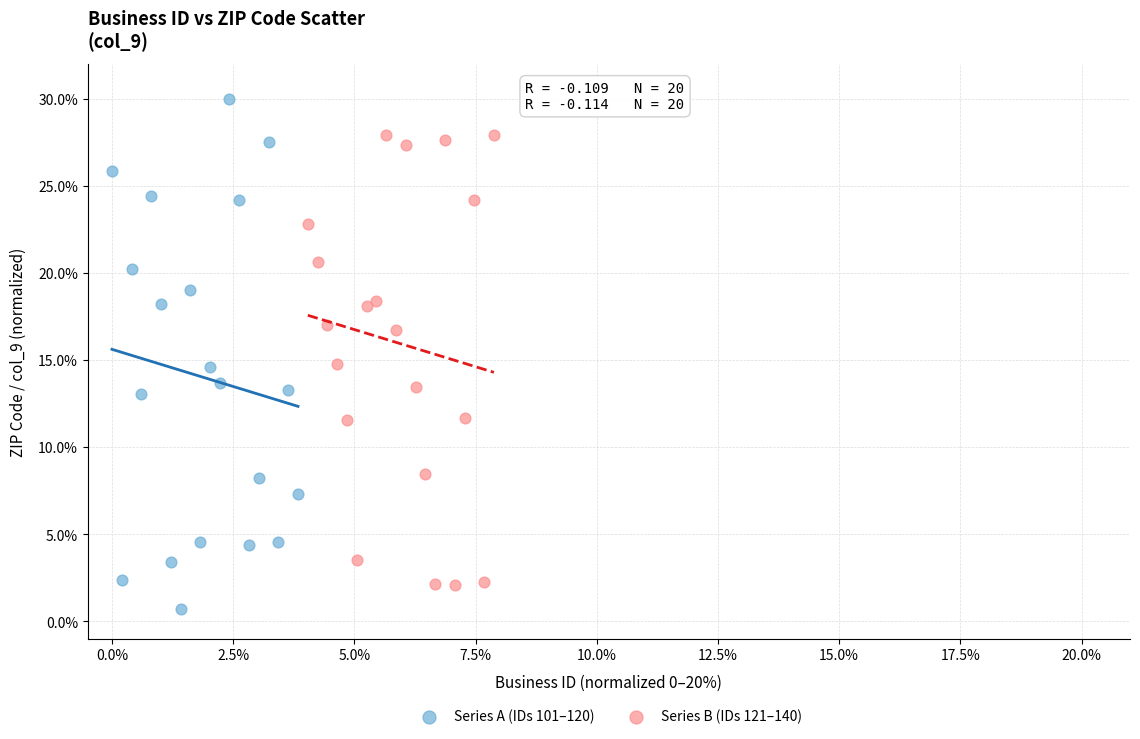

What are all the series names shown in the legend?

Series A (IDs 101–120), Series B (IDs 121–140)